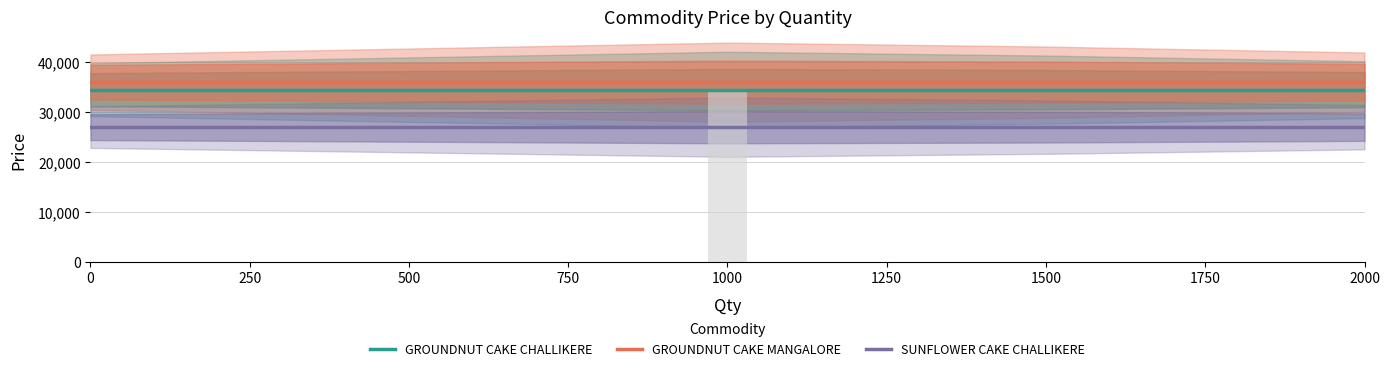

Rank the categories by GROUNDNUT CAKE CHALLIKERE value from highest to lowest.

0, 250, 500, 750, 1000